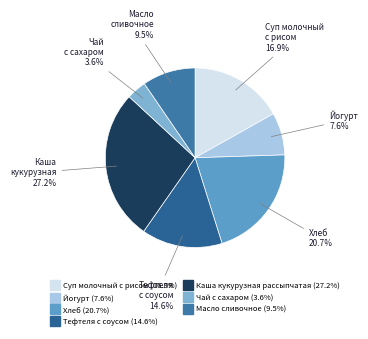

To the nearest percent, what is the difference between the Каша кукурузная рассыпчатая and Тефтеля с соусом slice percentages?

13%